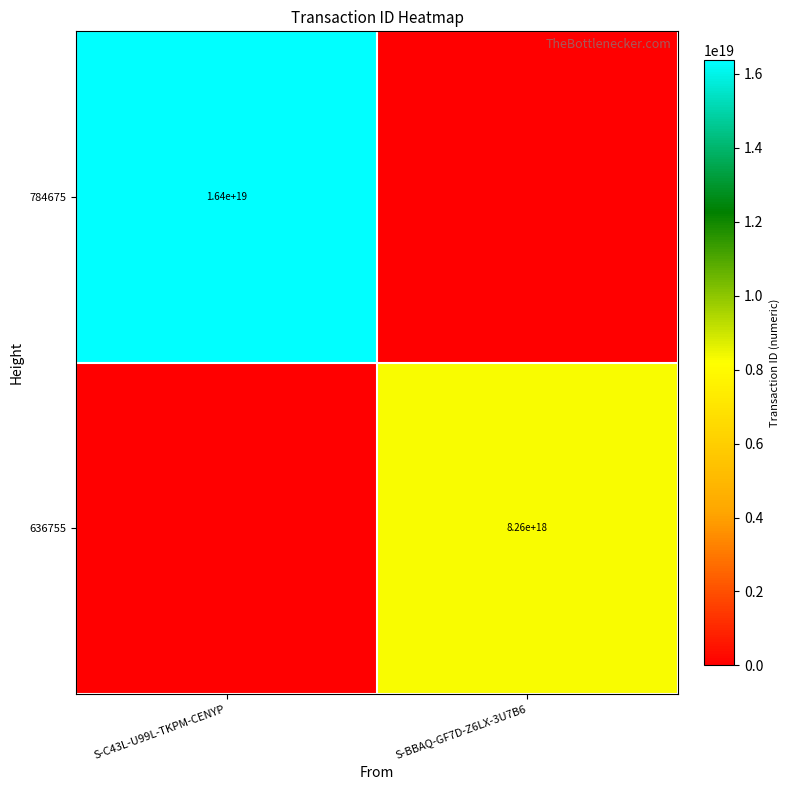

Is the value of 636755 at S-BBAQ-GF7D-Z6LX-3U7B6 greater than the value of 784675 at S-C43L-U99L-TKPM-CENYP?

No